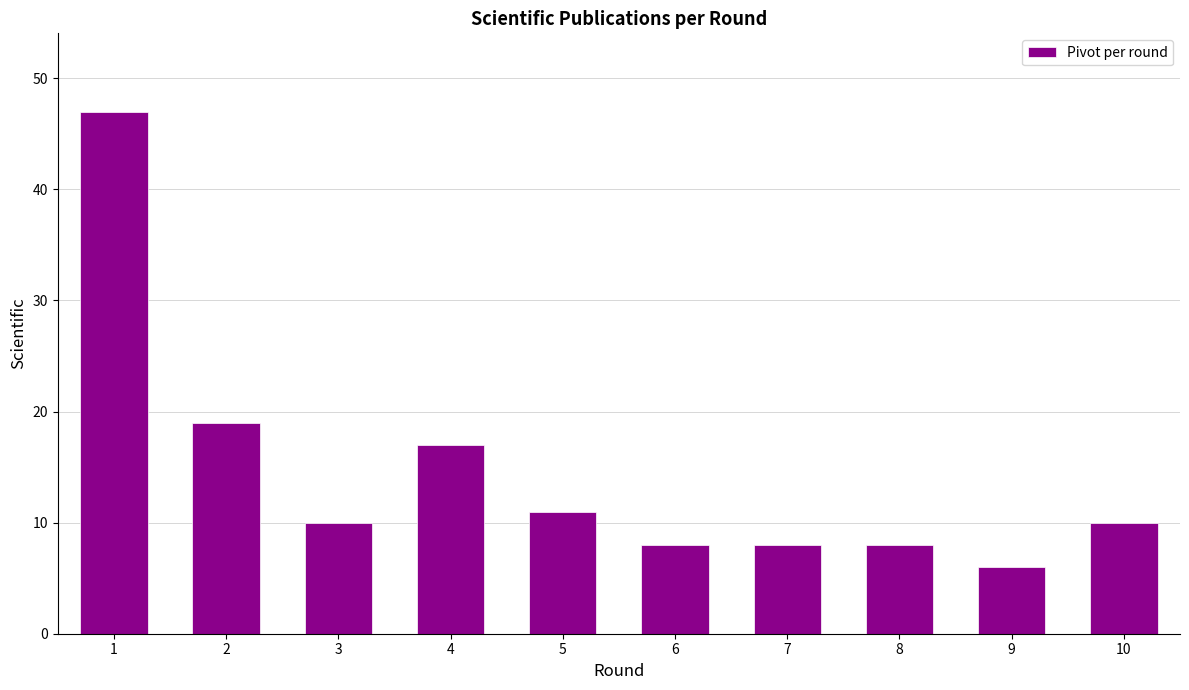

How many bars are there in total?

10